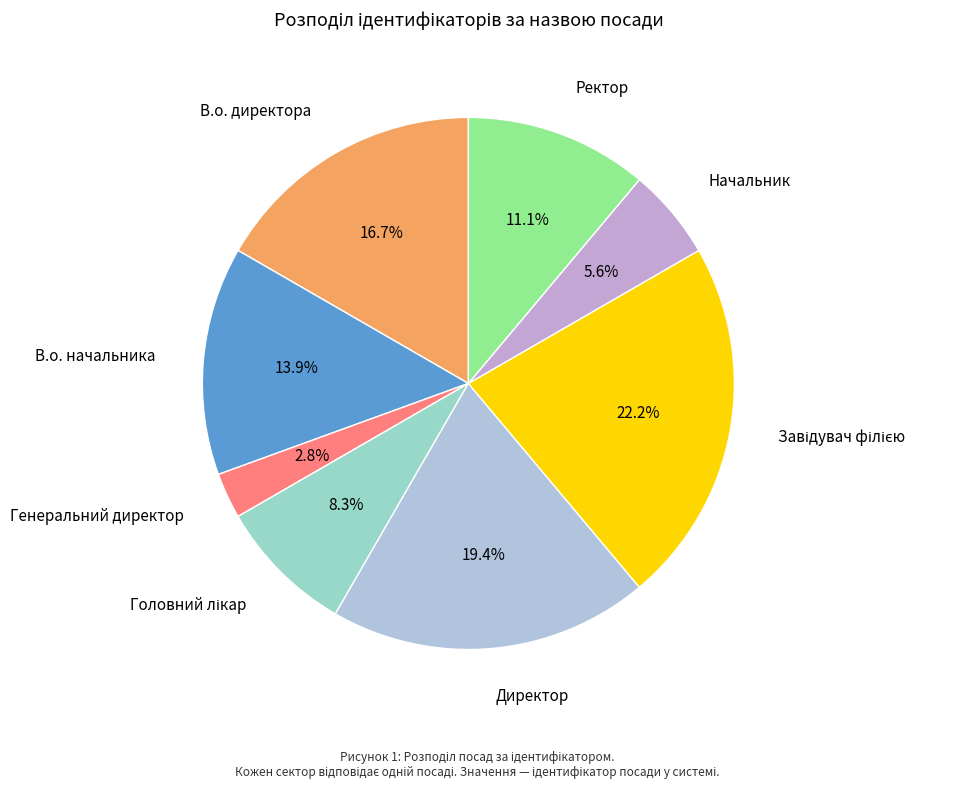

What is the ratio of the value at Ректор to the value at В.о. начальника?

0.8